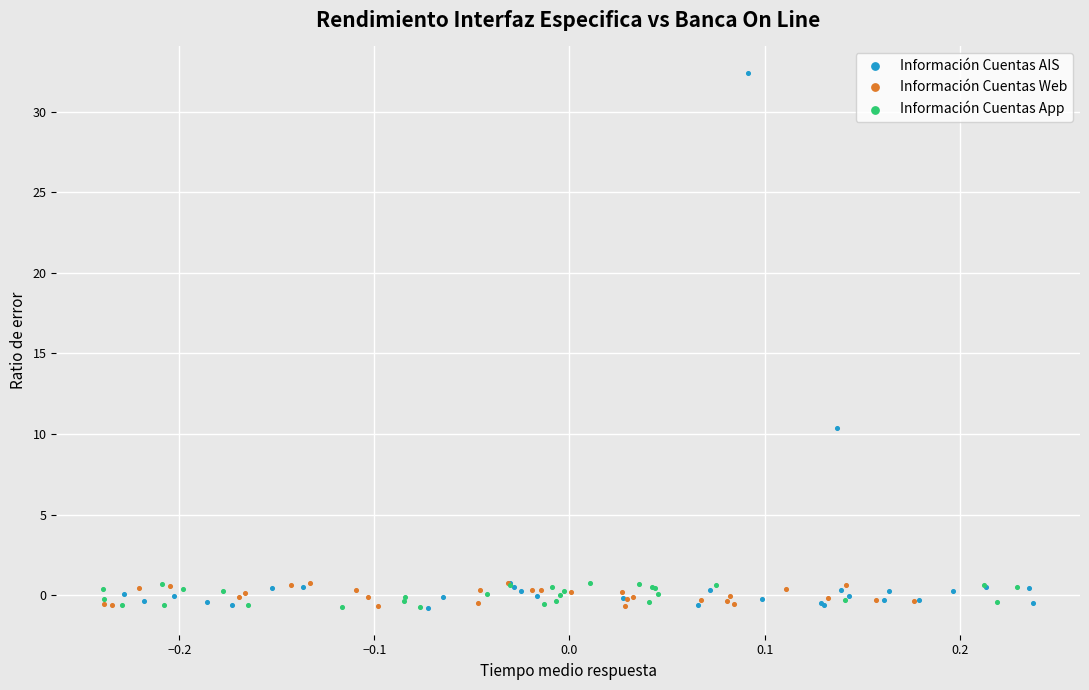

Which series has the widest spread of Y values?

Información Cuentas AIS